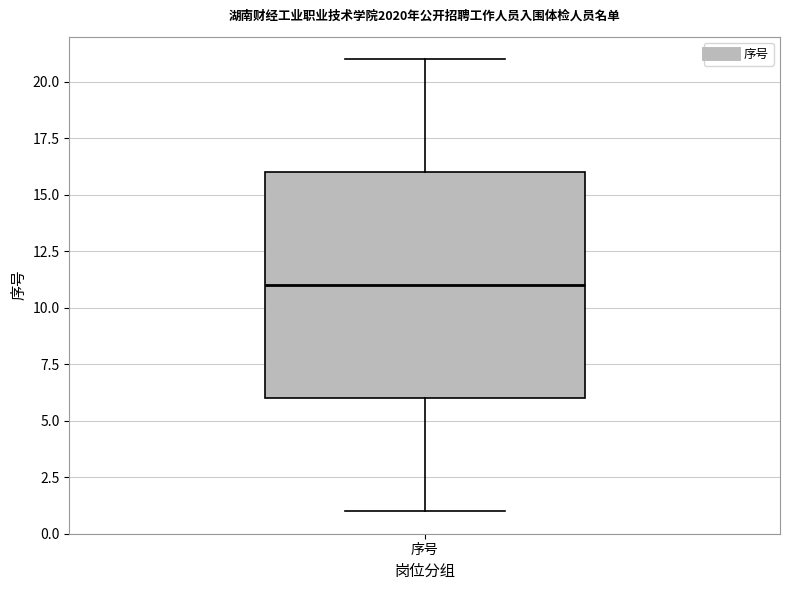

Read this box plot against the y-axis: the position of the median line, the range covered by the box, and the ends of both whiskers. The values are not printed on the chart, so give them approximately, as read against the axis.

median 11, box 6 to 16, whiskers 1 to 21